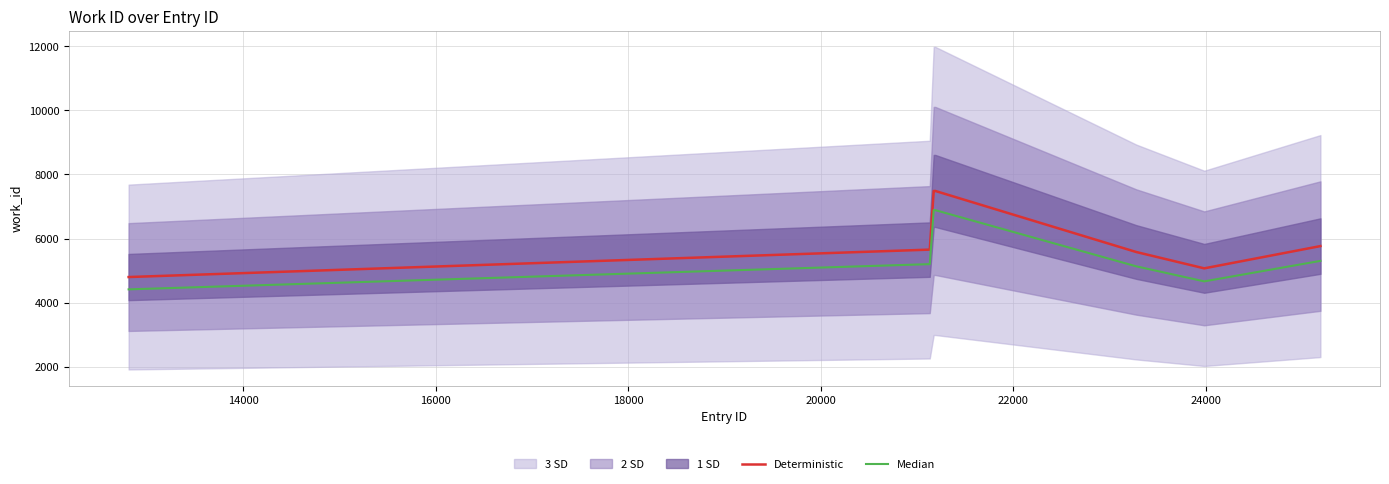

True or false: Median and Deterministic cross at least once.

False